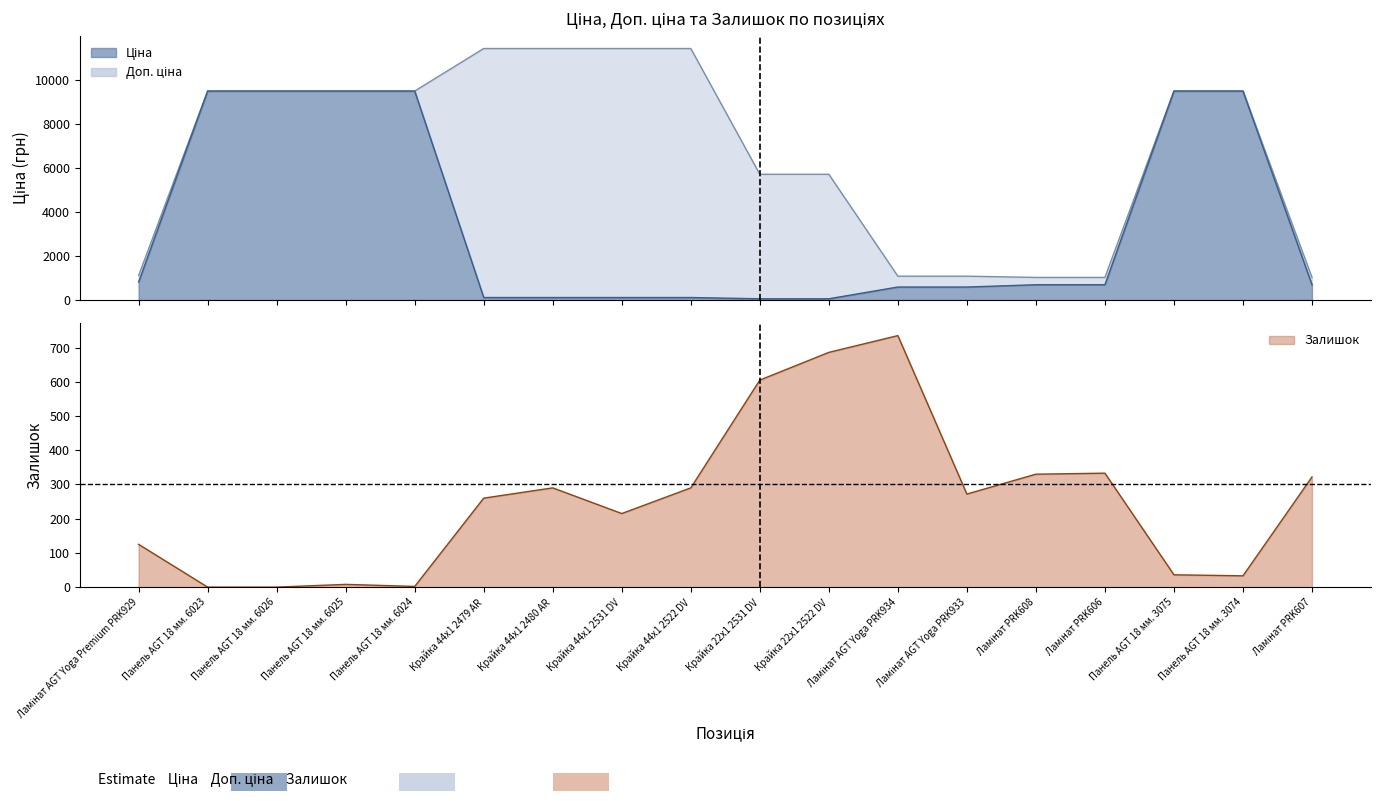

The Залишок series shows 178.3 at Ламінат PRK607. True or false?

False